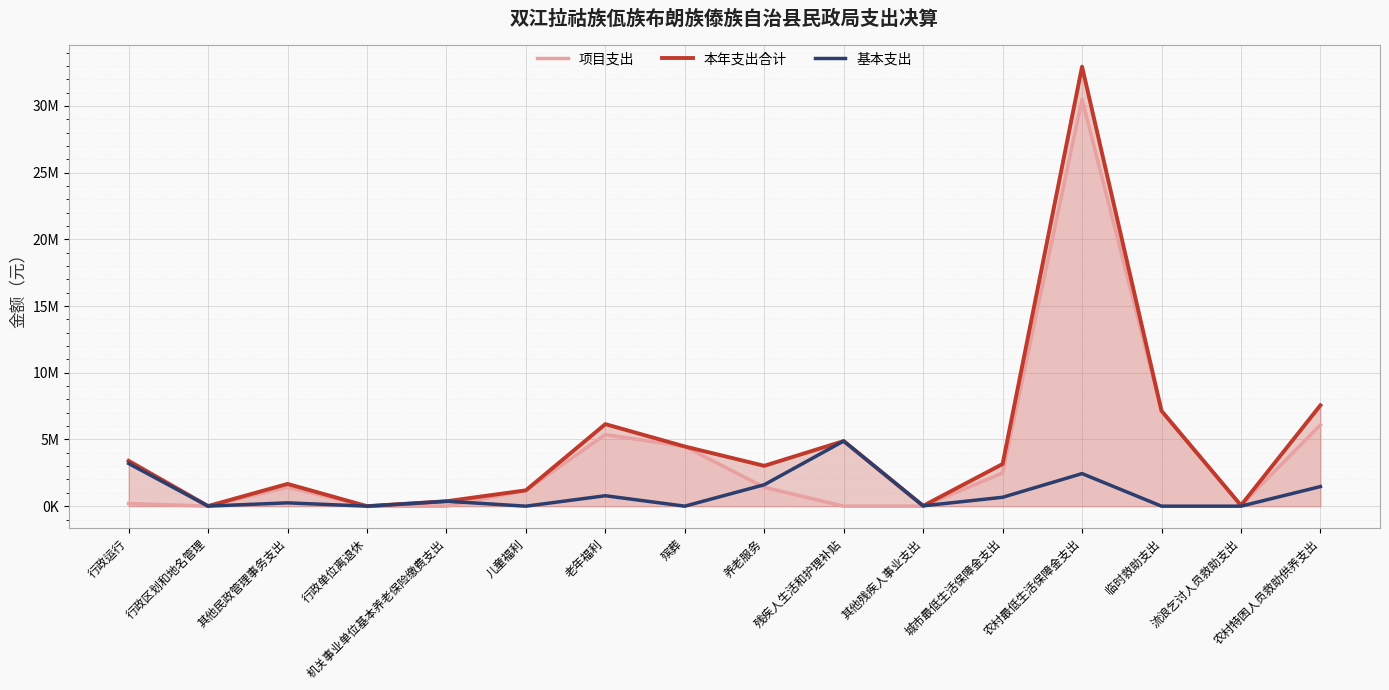

List the series in order of their peak value, highest first.

本年支出合计, 项目支出, 基本支出